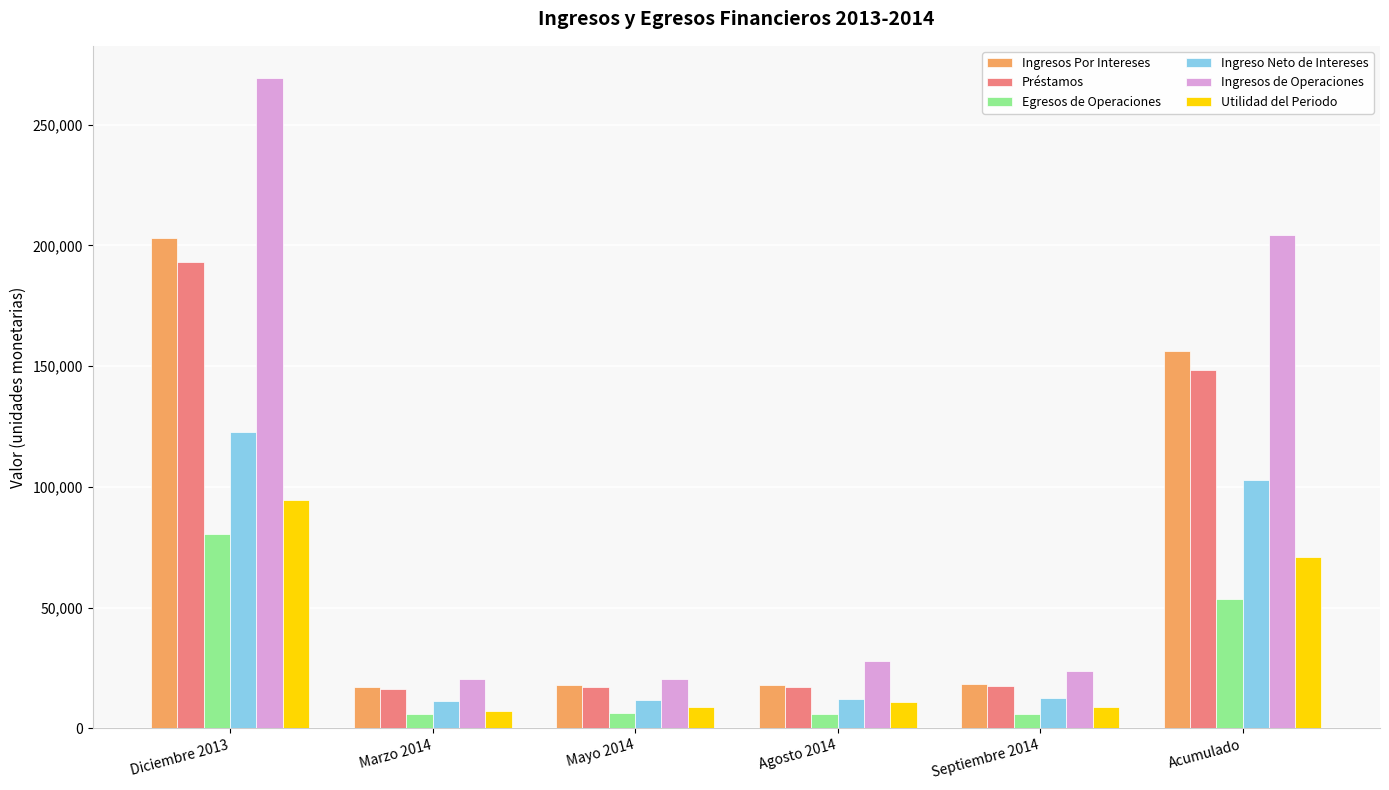

What is the smallest value displayed?

5904.6